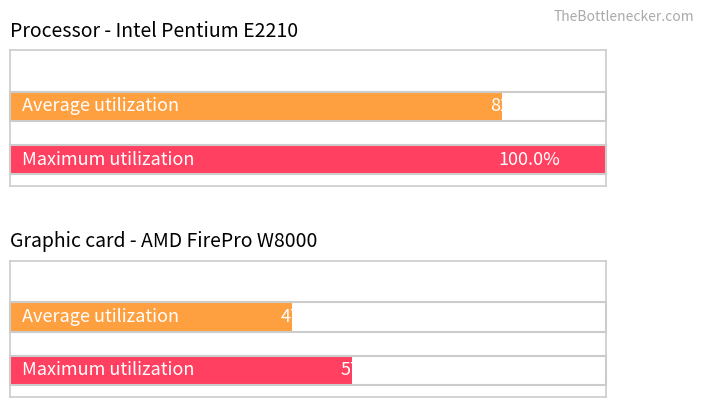

At 10-hour OP (A/R), list the series in order from largest to smallest.

Maximum utilization, Average utilization